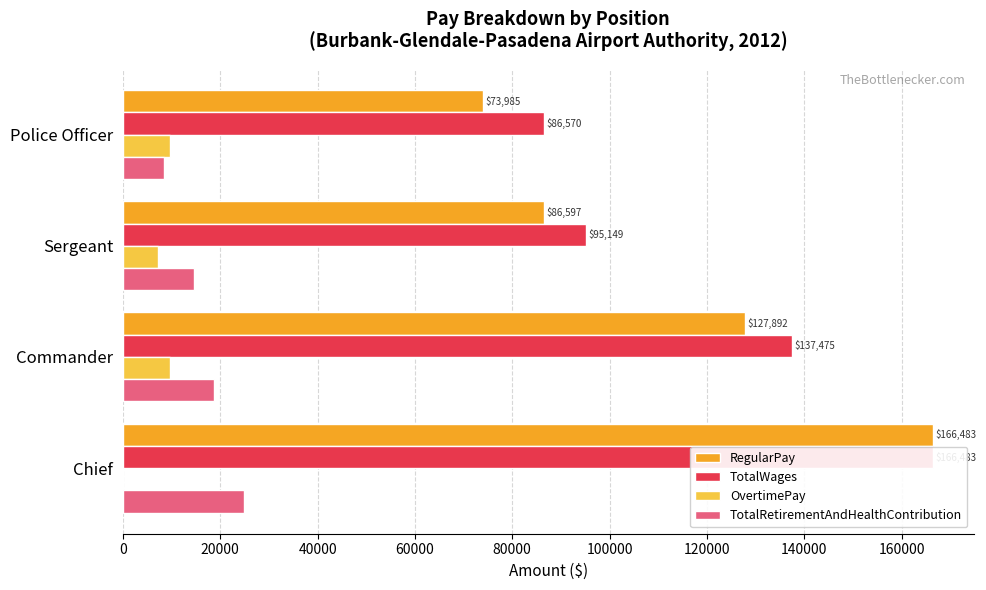

Which series has the widest spread of values?

RegularPay